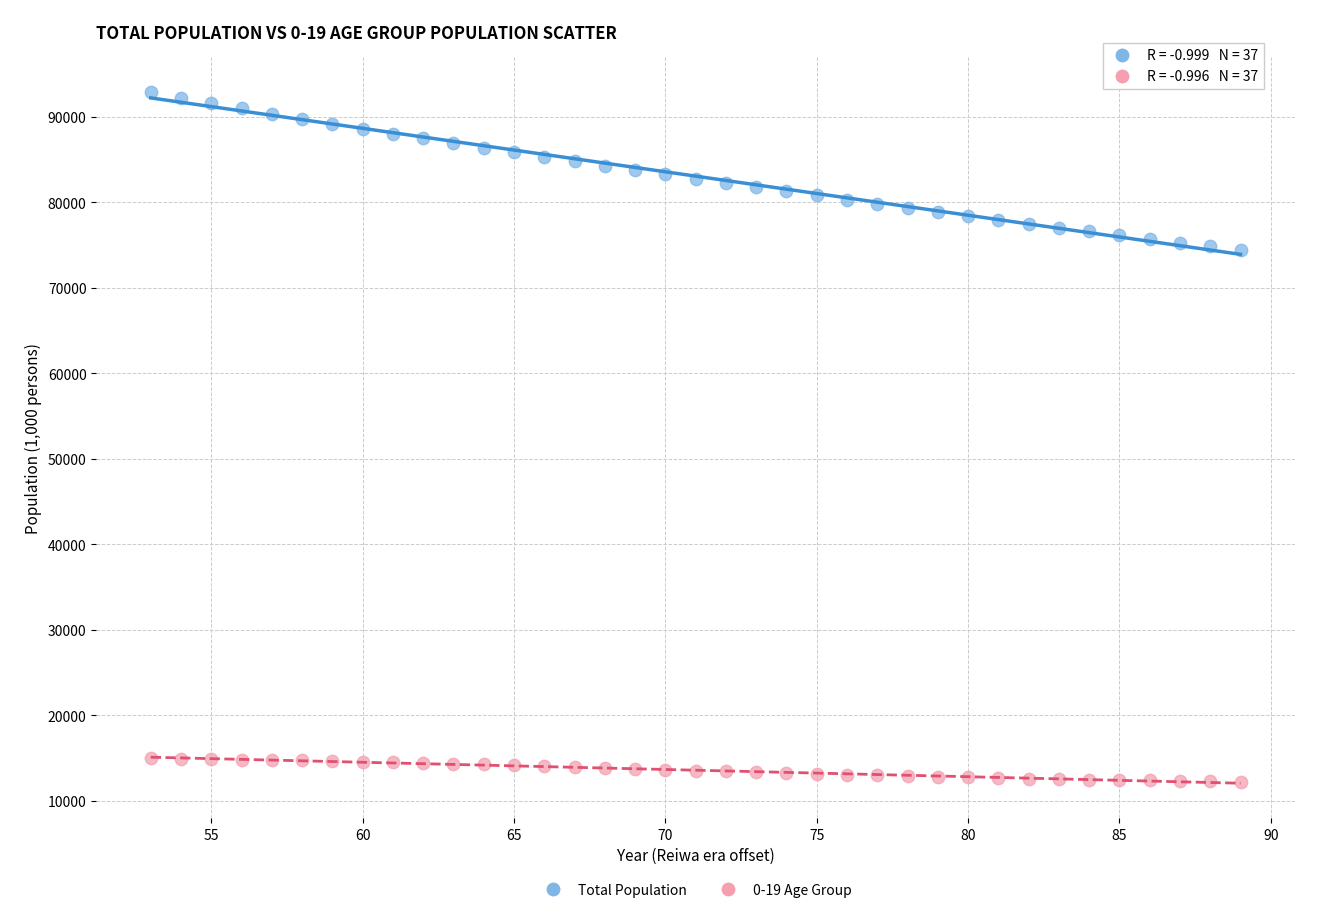

What is the X range (max minus min) for the scatter plot?

36.0